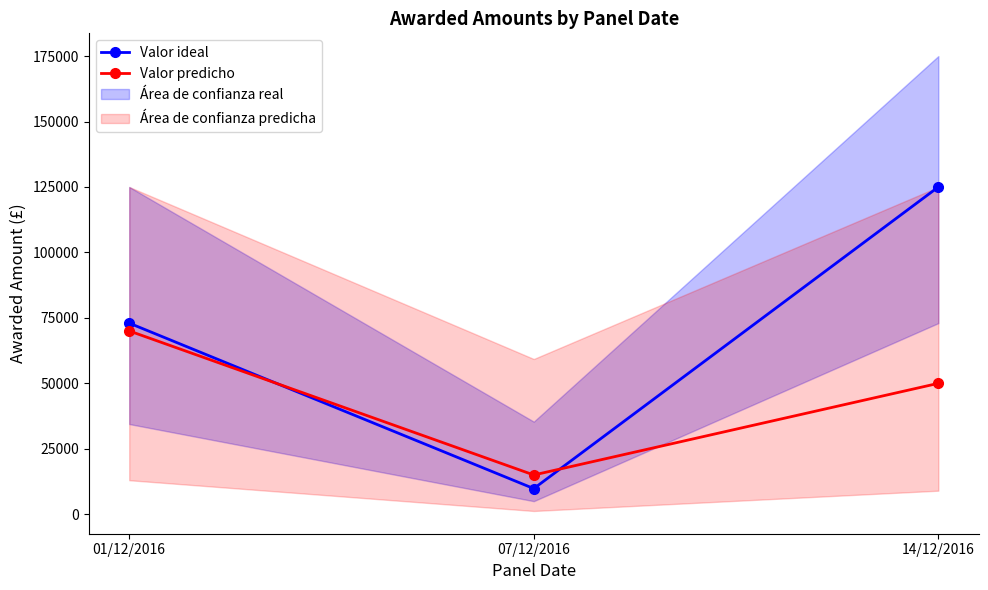

List the series in order of their peak value, highest first.

Valor ideal, Valor predicho